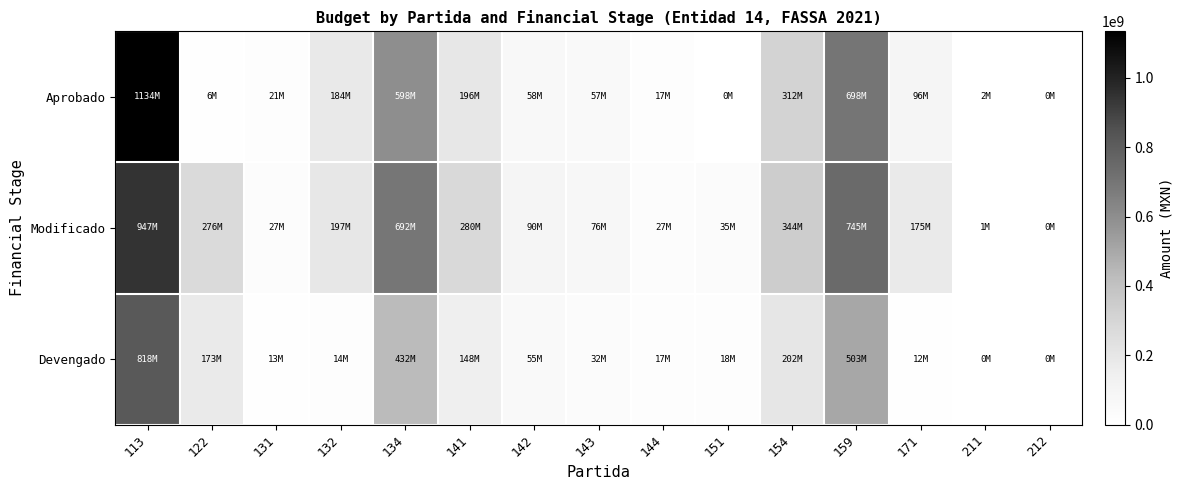

Which series changed the most between 132 and 151?

Aprobado